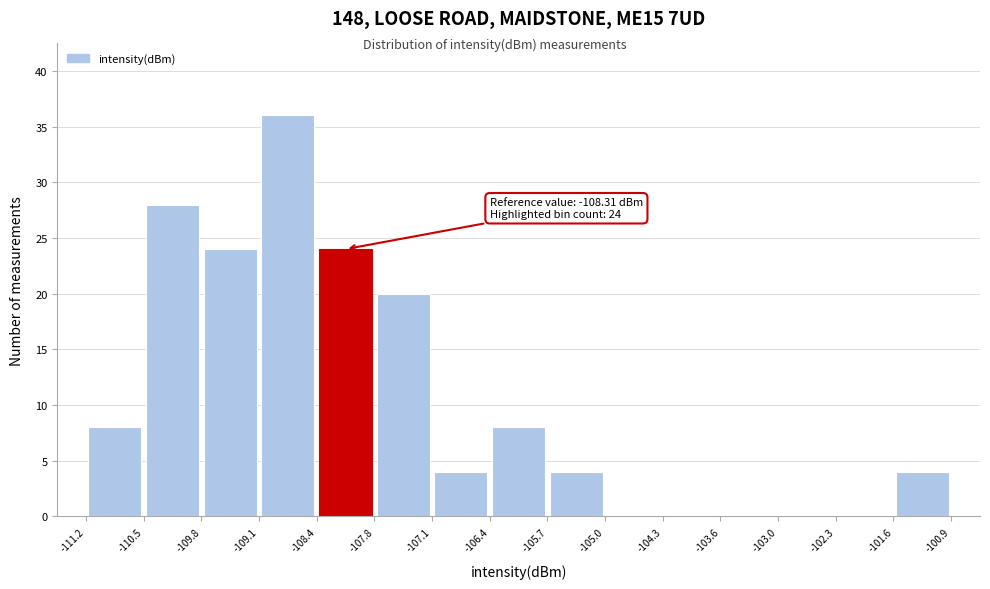

Which range on the x-axis has the tallest bar?

-109.1 to -108.4